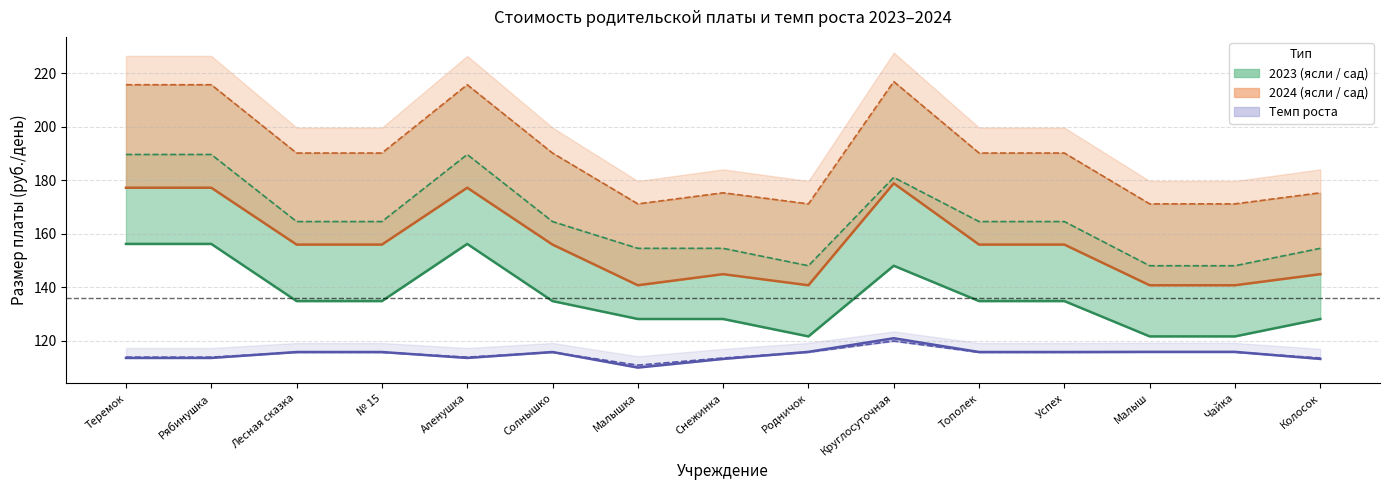

Reading left to right, extract all data points from this chart.

от 1 до 3 лет (ясли) 2023: Теремок=156.2	Рябинушка=156.2	Лесная сказка=134.8	№ 15=134.8	Аленушка=156.2	Солнышко=134.8	Малышка=128.1	Снежинка=128.1	Родничок=121.5	Круглосуточная=148.0	Тополек=134.8	Успех=134.8	Малыш=121.5	Чайка=121.5	Колосок=128.1
от 3 до 7 лет (сад) 2023: Теремок=189.7	Рябинушка=189.7	Лесная сказка=164.5	№ 15=164.5	Аленушка=189.7	Солнышко=164.5	Малышка=154.5	Снежинка=154.5	Родничок=148.0	Круглосуточная=181.1	Тополек=164.5	Успех=164.5	Малыш=148.0	Чайка=148.0	Колосок=154.5
от 1 до 3 лет (ясли) 2024: Теремок=177.2	Рябинушка=177.2	Лесная сказка=155.9	№ 15=155.9	Аленушка=177.2	Солнышко=155.9	Малышка=140.7	Снежинка=144.8	Родничок=140.7	Круглосуточная=178.9	Тополек=155.9	Успех=155.9	Малыш=140.7	Чайка=140.7	Колосок=144.8
от 3 до 7 лет (сад) 2024: Теремок=215.8	Рябинушка=215.8	Лесная сказка=190.2	№ 15=190.2	Аленушка=215.8	Солнышко=190.2	Малышка=171.2	Снежинка=175.3	Родничок=171.2	Круглосуточная=216.9	Тополек=190.2	Успех=190.2	Малыш=171.2	Чайка=171.2	Колосок=175.3
Темп роста ясли: Теремок=113.5	Рябинушка=113.5	Лесная сказка=115.7	№ 15=115.7	Аленушка=113.5	Солнышко=115.7	Малышка=109.9	Снежинка=113.1	Родничок=115.8	Круглосуточная=120.8	Тополек=115.7	Успех=115.7	Малыш=115.8	Чайка=115.8	Колосок=113.1
Темп роста сад: Теремок=113.8	Рябинушка=113.8	Лесная сказка=115.6	№ 15=115.6	Аленушка=113.8	Солнышко=115.6	Малышка=110.8	Снежинка=113.5	Родничок=115.6	Круглосуточная=119.8	Тополек=115.6	Успех=115.6	Малыш=115.6	Чайка=115.6	Колосок=113.5